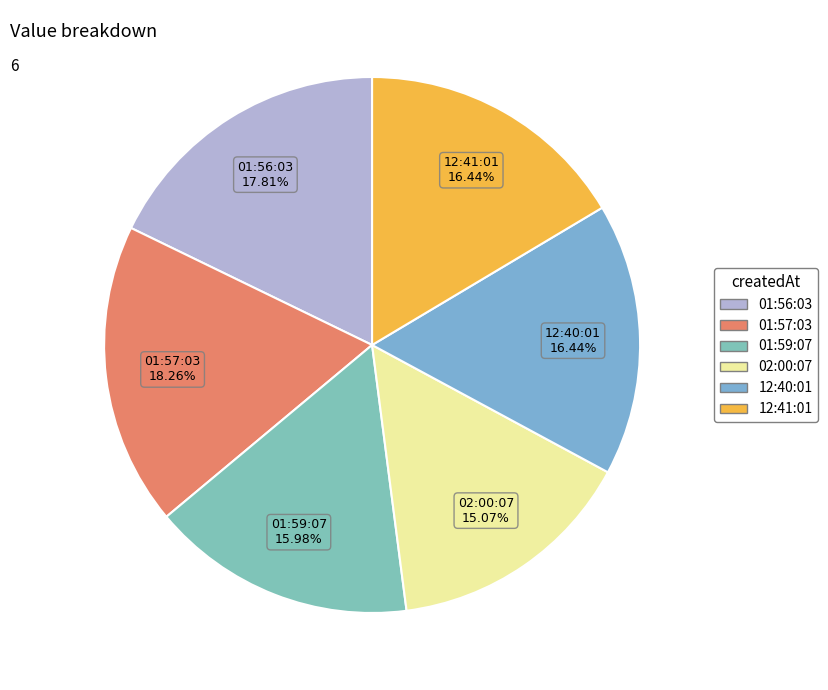

How many segments does this pie chart have?

6